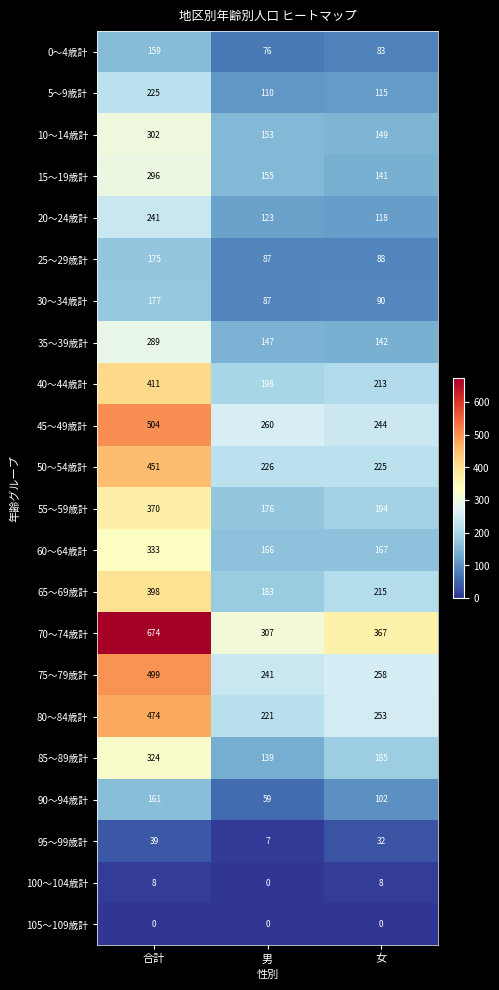

What is the difference between the 60～64歳計 values at 女 and 合計?

166